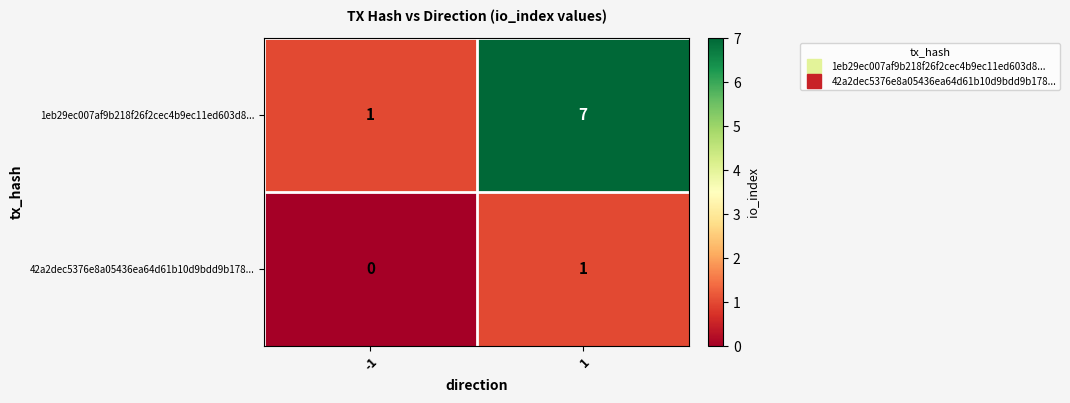

Rank the series at -1 from lowest to highest value.

42a2dec5376e8a05436ea64d61b10d9bdd9b178..., 1eb29ec007af9b218f26f2cec4b9ec11ed603d8...